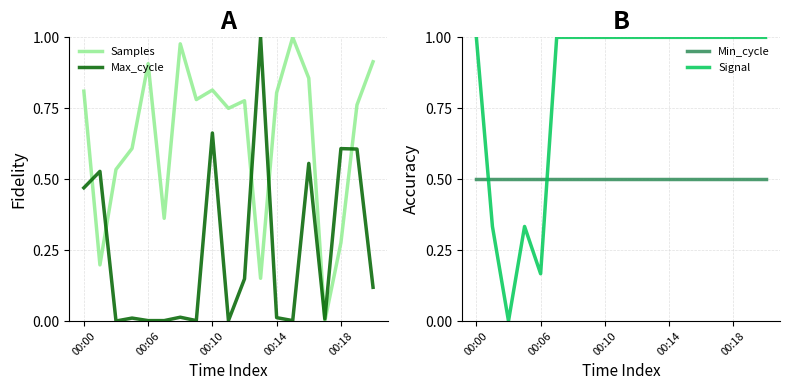

Does the chart have visible grid lines?

Yes